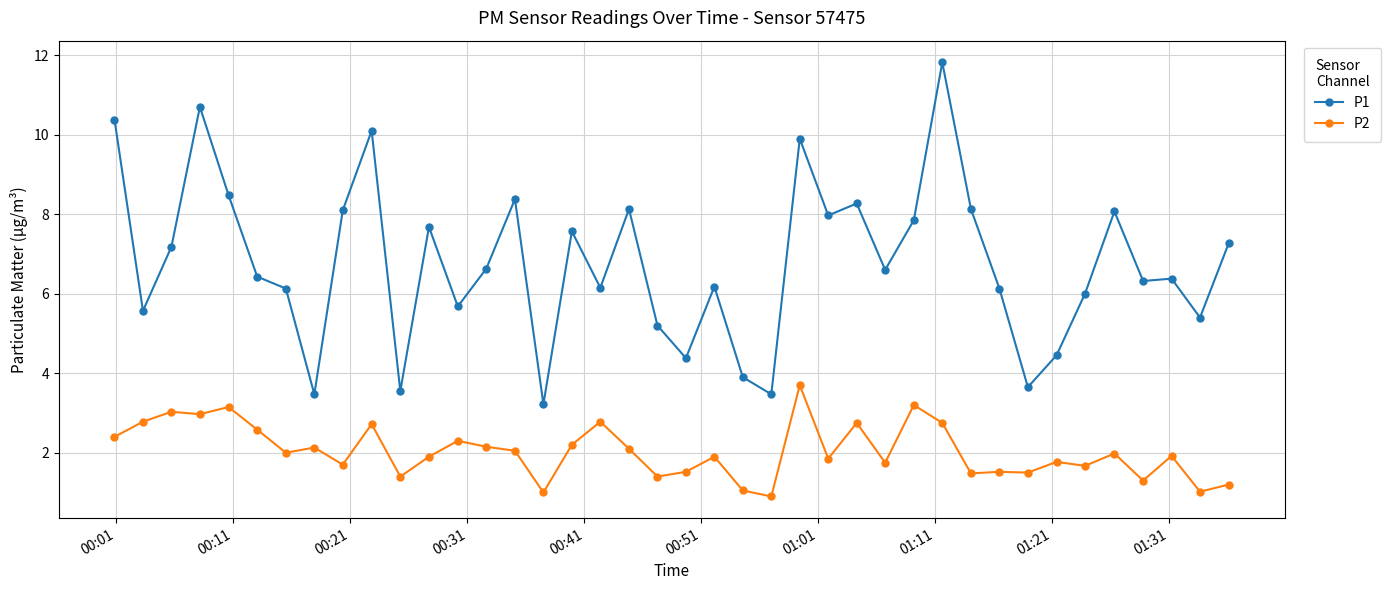

How many distinct data groups are displayed?

2